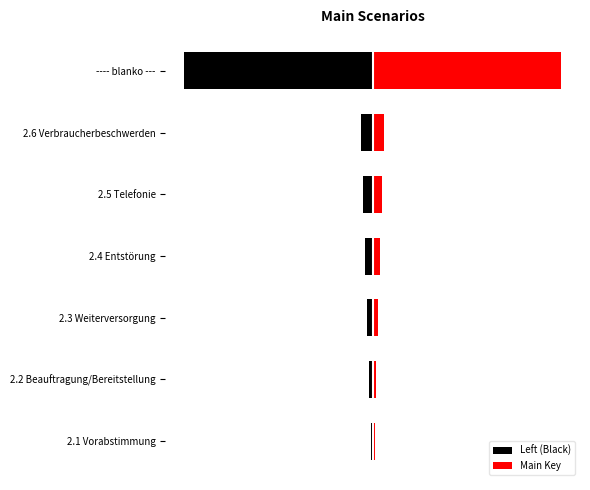

Count the number of categories in the chart.

7